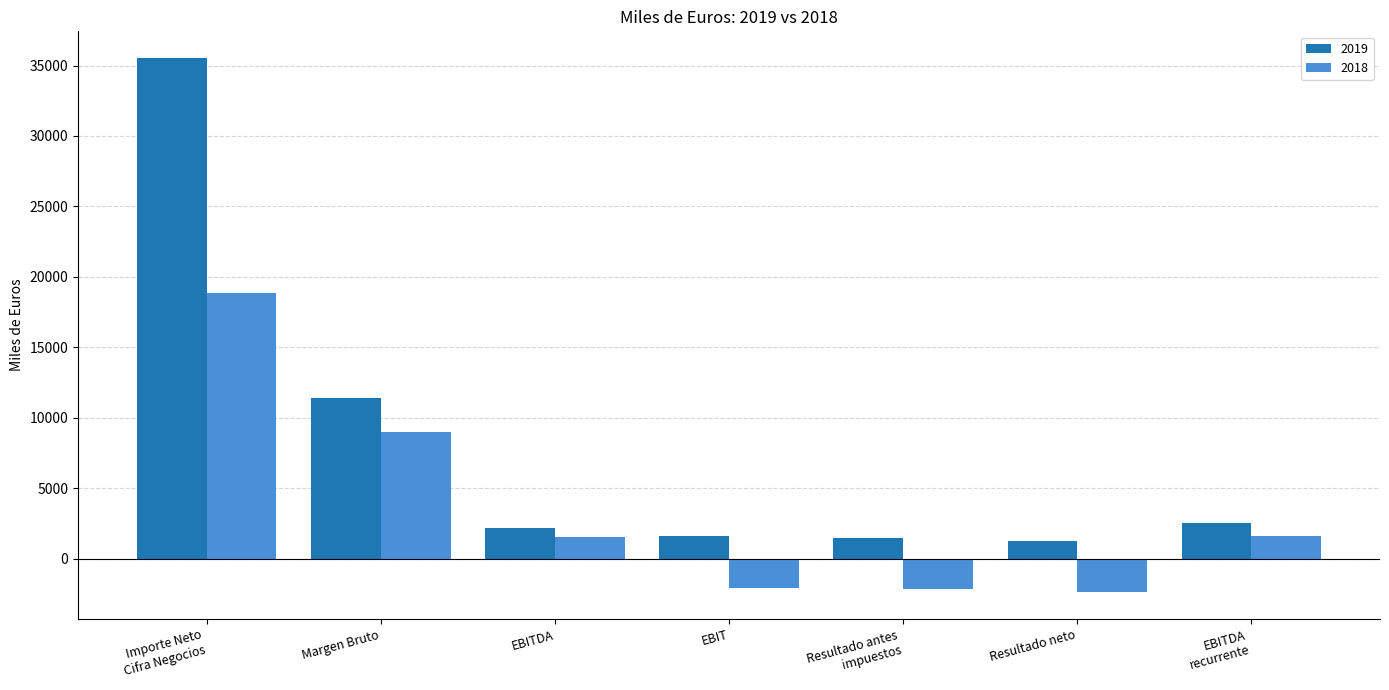

What is the highest value of the 2019 series?

35531.0